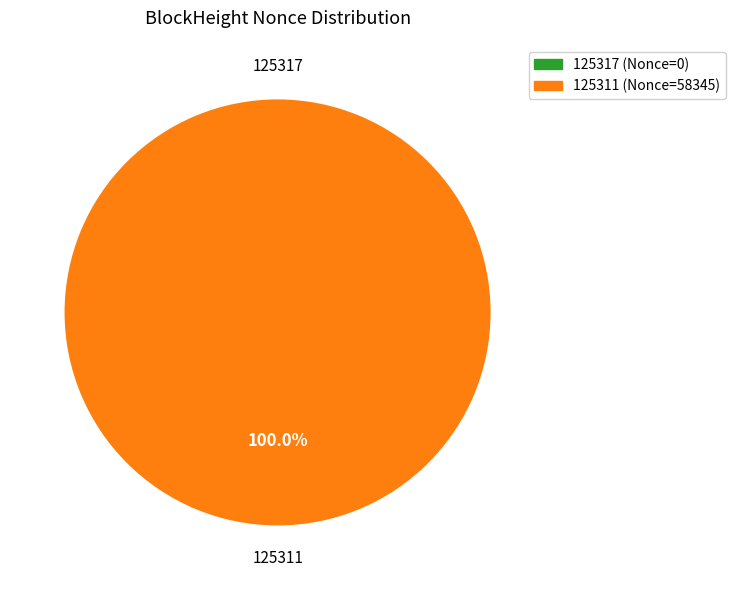

Is 125311 the majority of the pie?

Yes